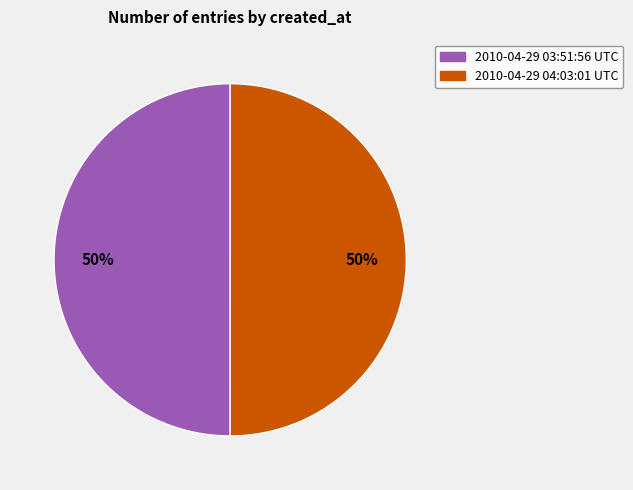

To the nearest percent, what portion does 2010-04-29 04:03:01 UTC represent?

50%